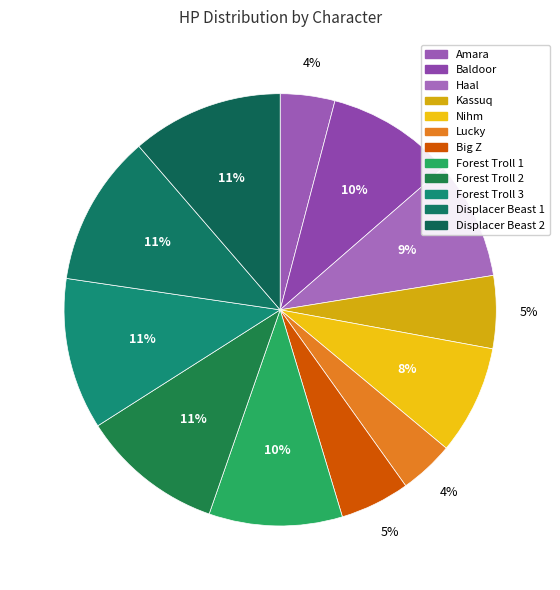

To the nearest percent, what portion does Forest Troll 1 represent?

10%